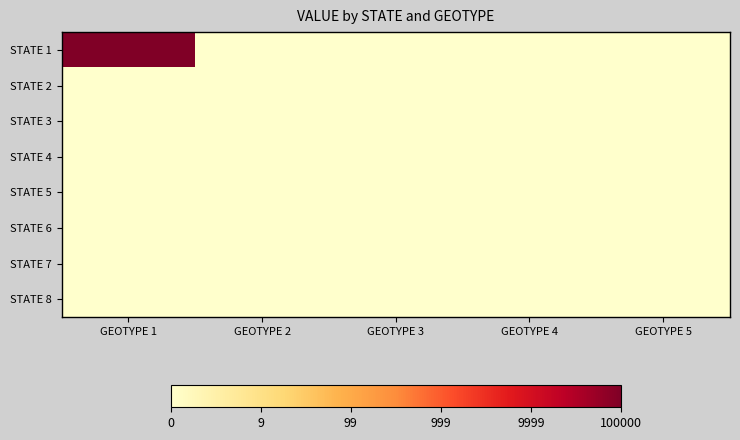

Between GEOTYPE 1 and GEOTYPE 4, which series saw the biggest shift?

STATE 1